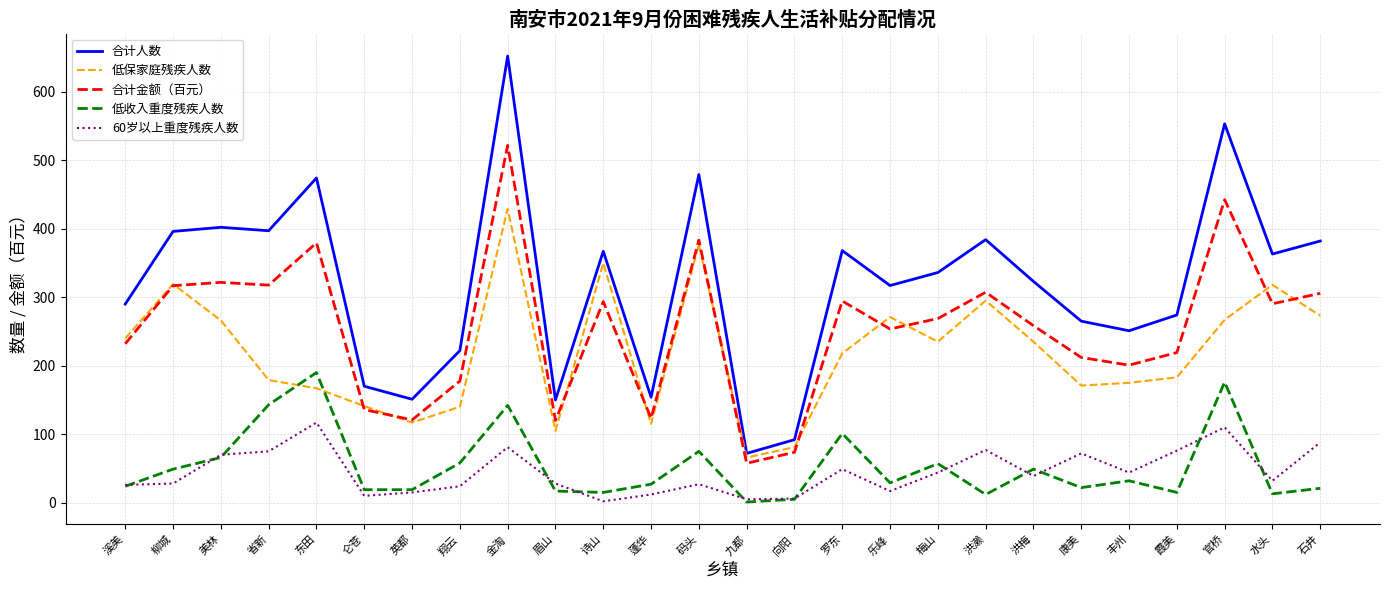

What is the difference between the highest and lowest values at 向阳?

87.0